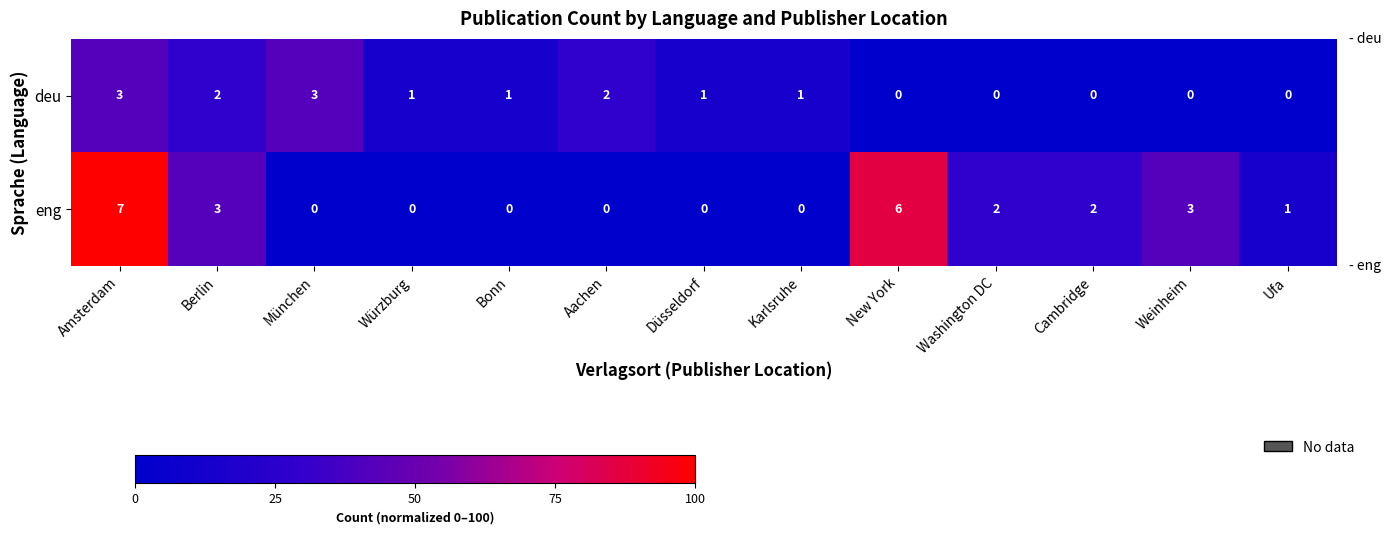

Where does the eng series first go above 1?

Amsterdam